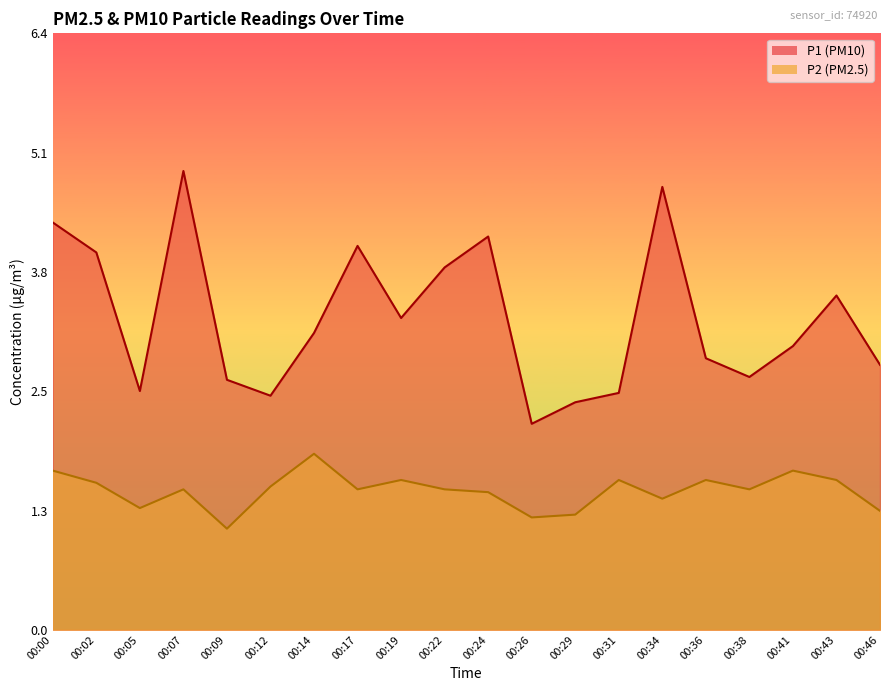

What is the difference between the P1 values at 00:07 and 00:09?

2.2